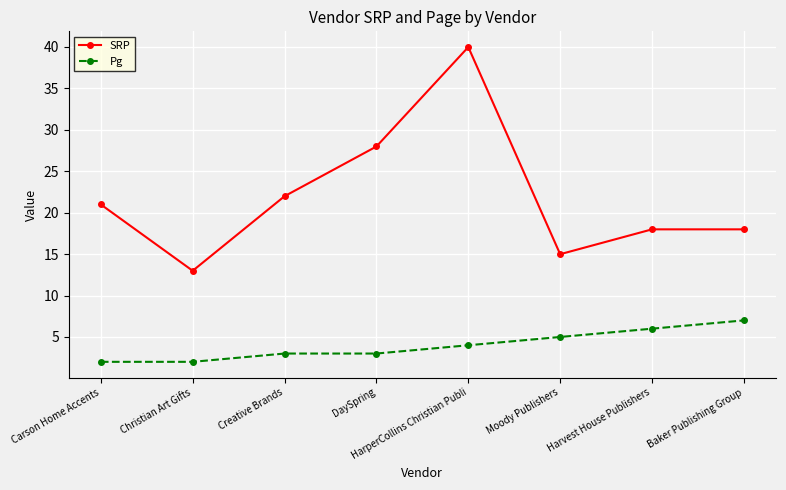

True or false: Pg has more than 2 points higher than both neighbors.

False